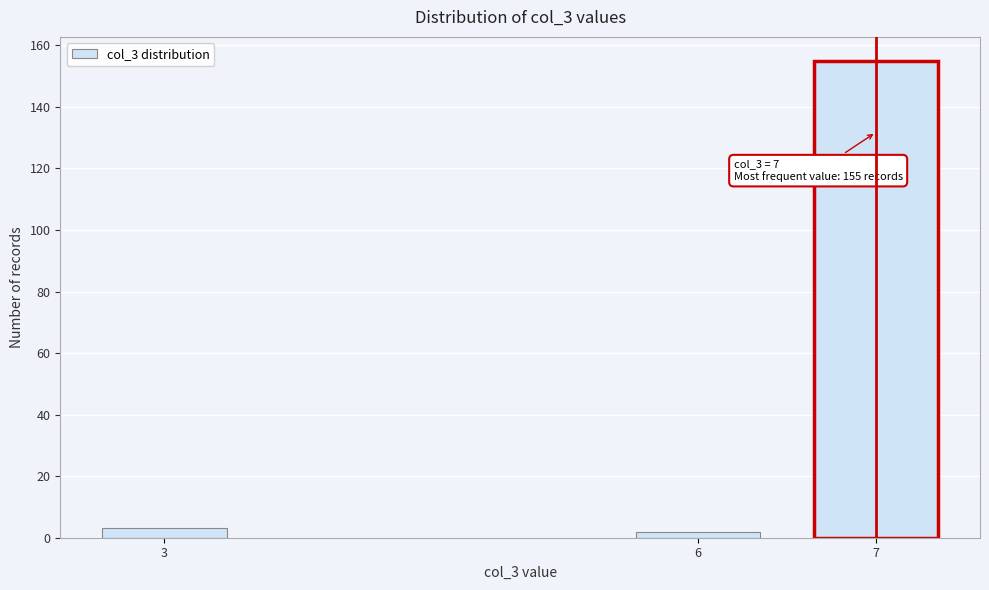

Reading left to right, what are all the values shown in this chart?

3	2	155